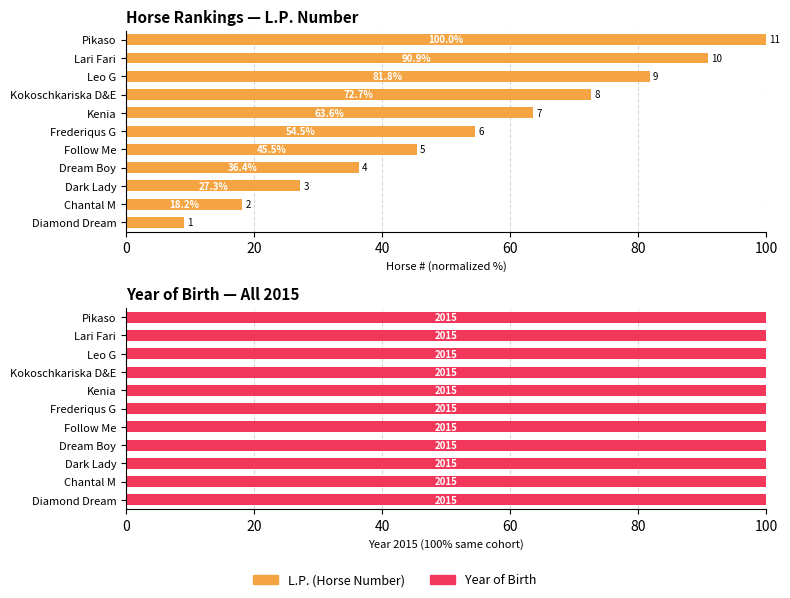

How many data points in L.P. (Horse Number) are less than 54?

5